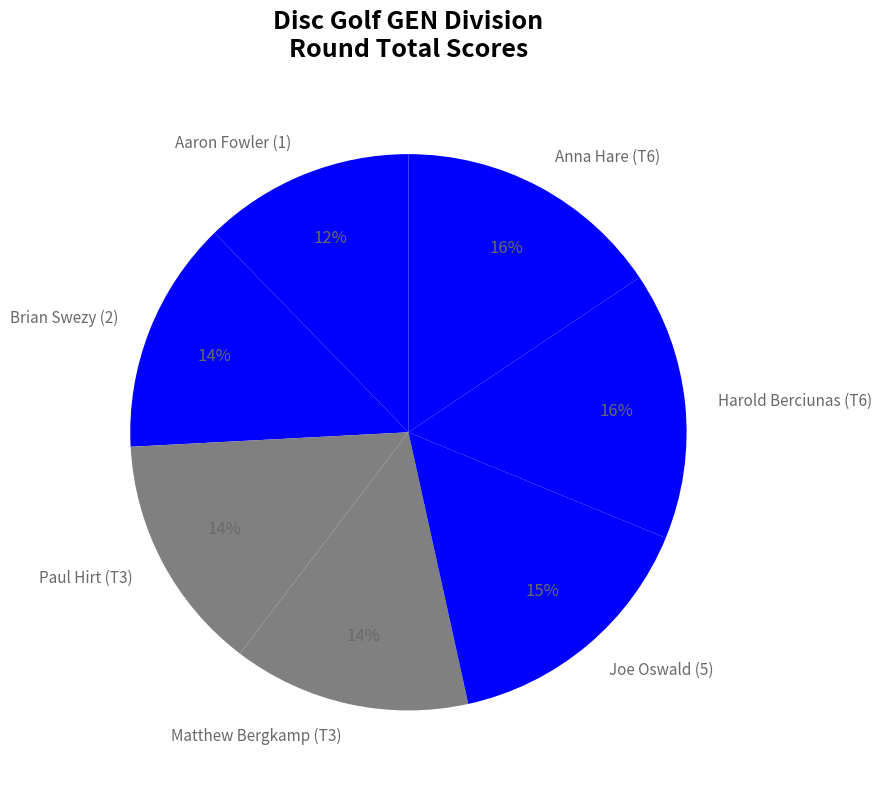

True or false: Anna Hare (T6) accounts for 16% of the total.

True